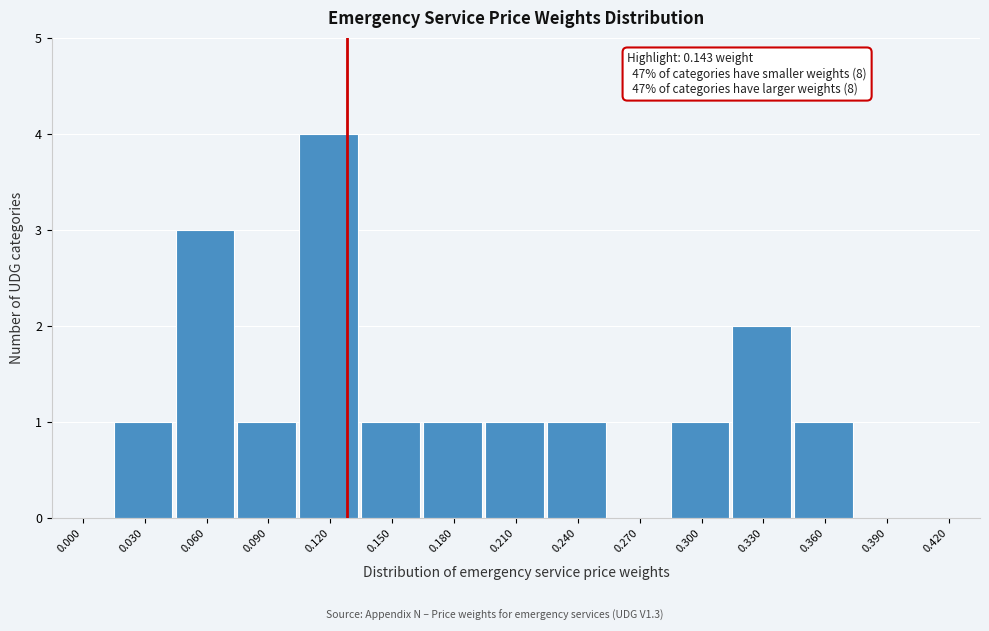

Reading left to right, extract all data points from this chart.

0.000=0	0.030=1	0.060=3	0.090=1	0.120=4	0.150=1	0.180=1	0.210=1	0.240=1	0.270=0	0.300=1	0.330=2	0.360=1	0.390=0	0.420=0